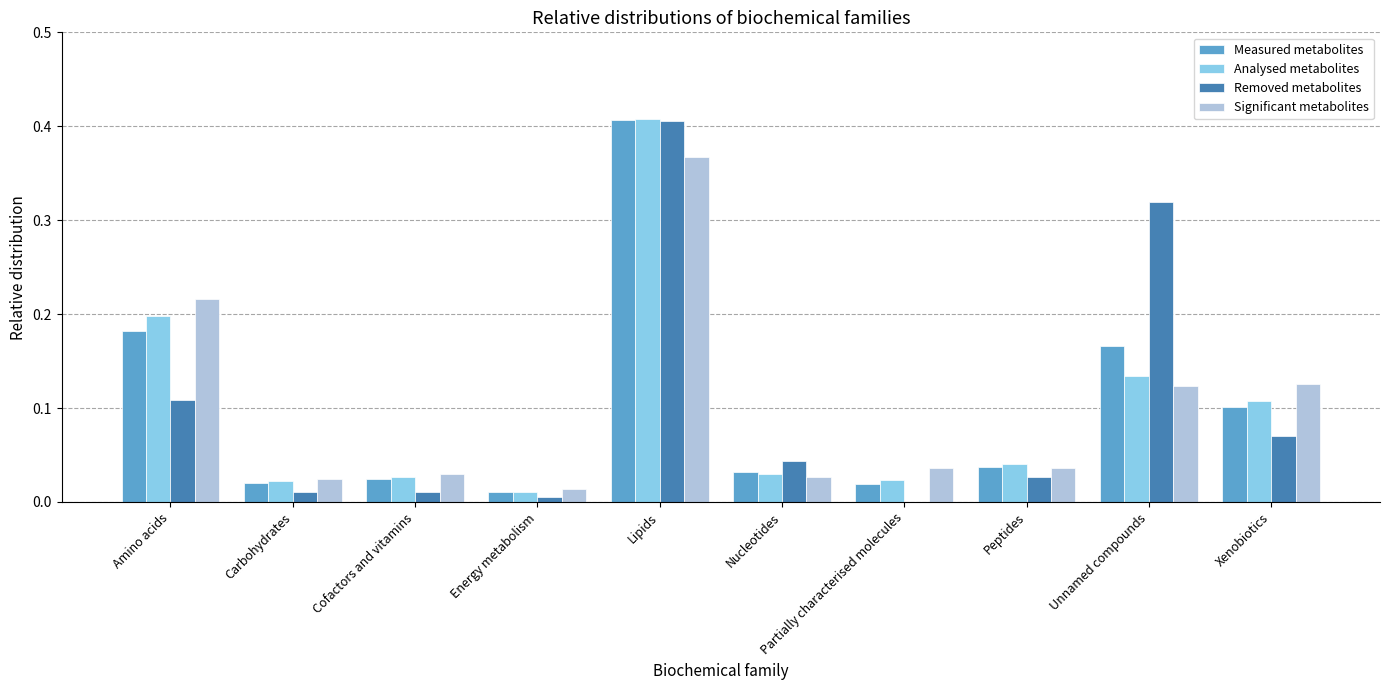

How many categories are shown in the chart?

10